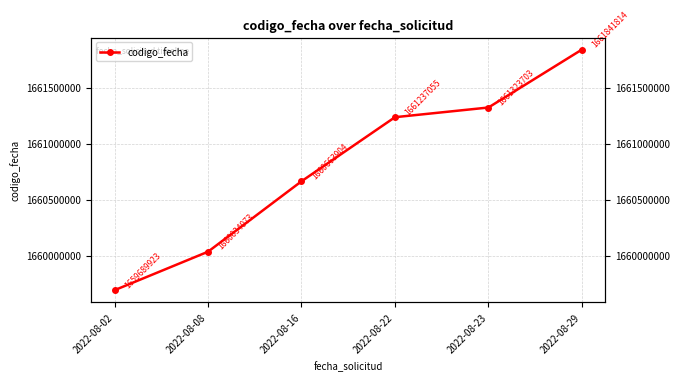

List the labels in order of value, smallest first.

2022-08-02, 2022-08-08, 2022-08-16, 2022-08-22, 2022-08-23, 2022-08-29